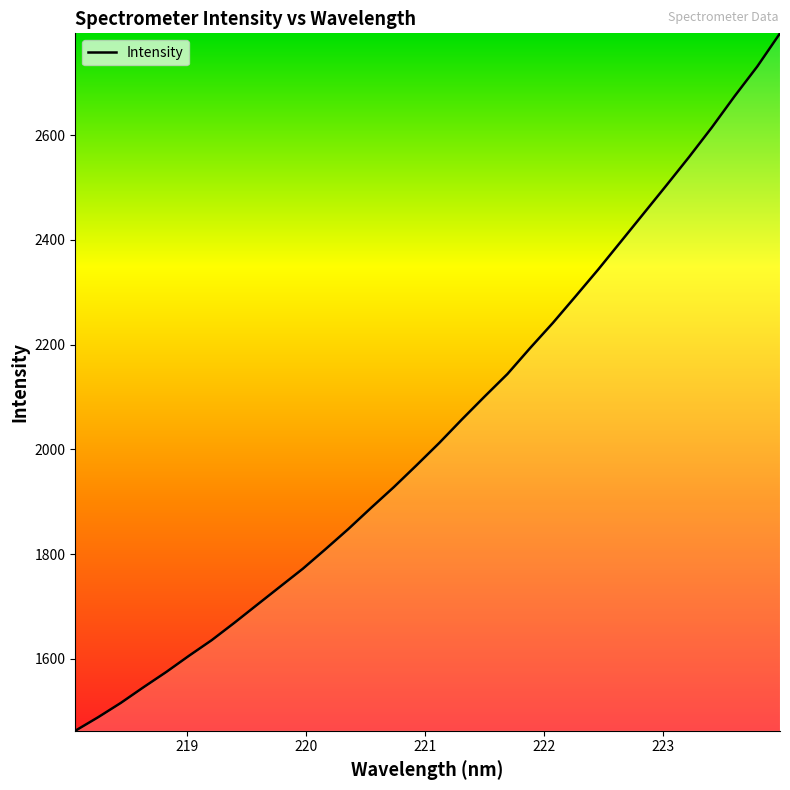

What is the maximum value shown in the chart?

2794.7